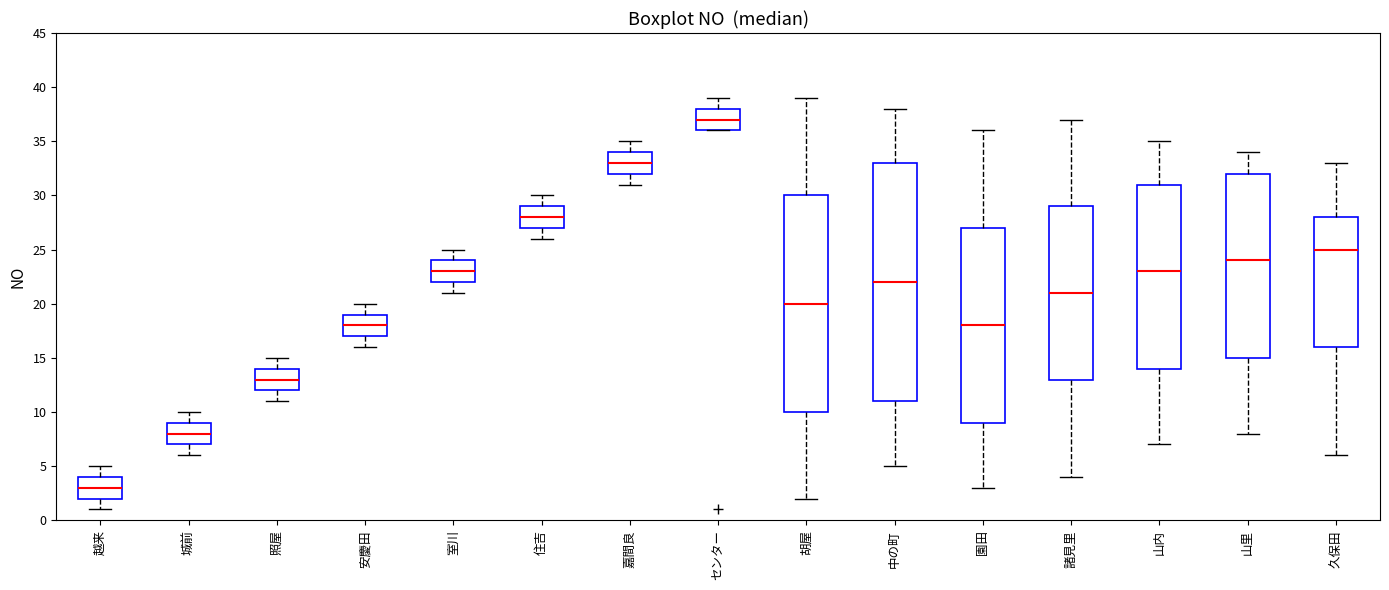

Which box is the tallest, from its lower edge to its upper edge?

中の町